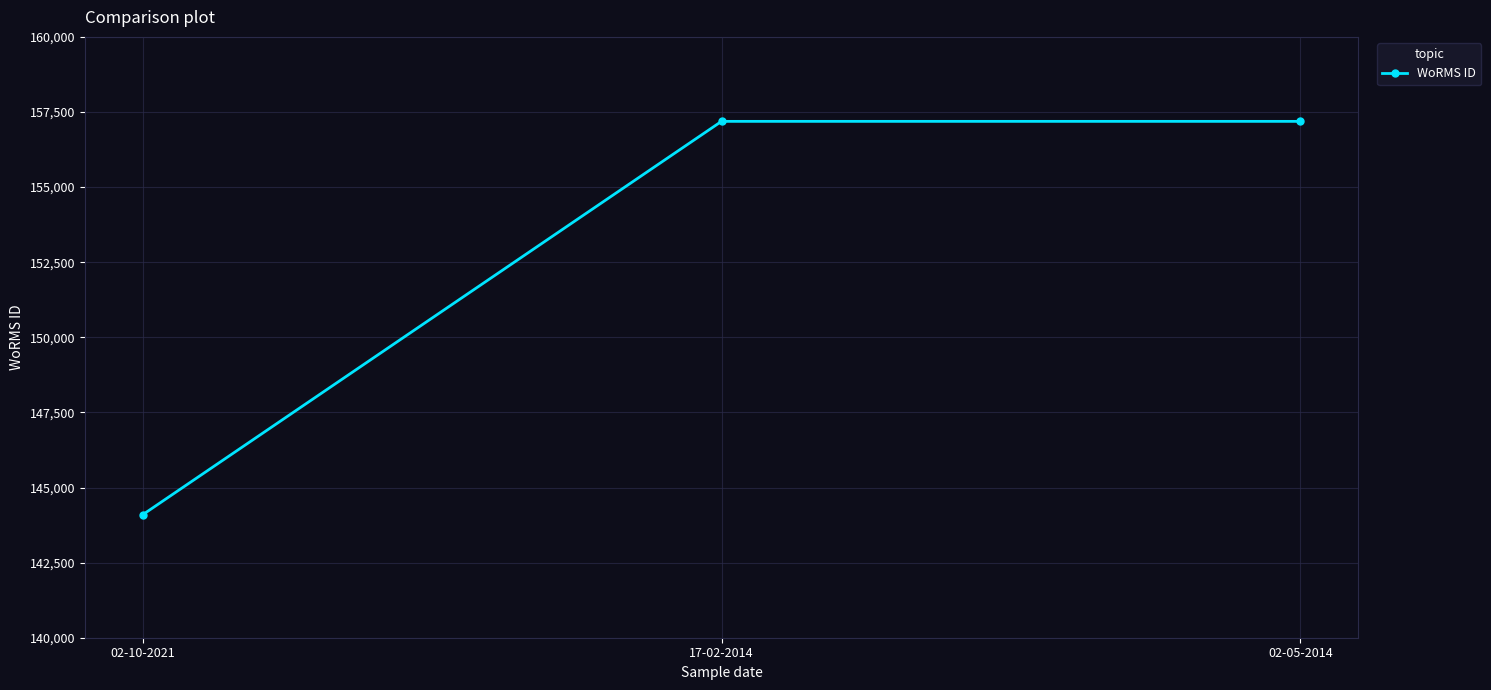

What value does the data have at 17-02-2014?

157188